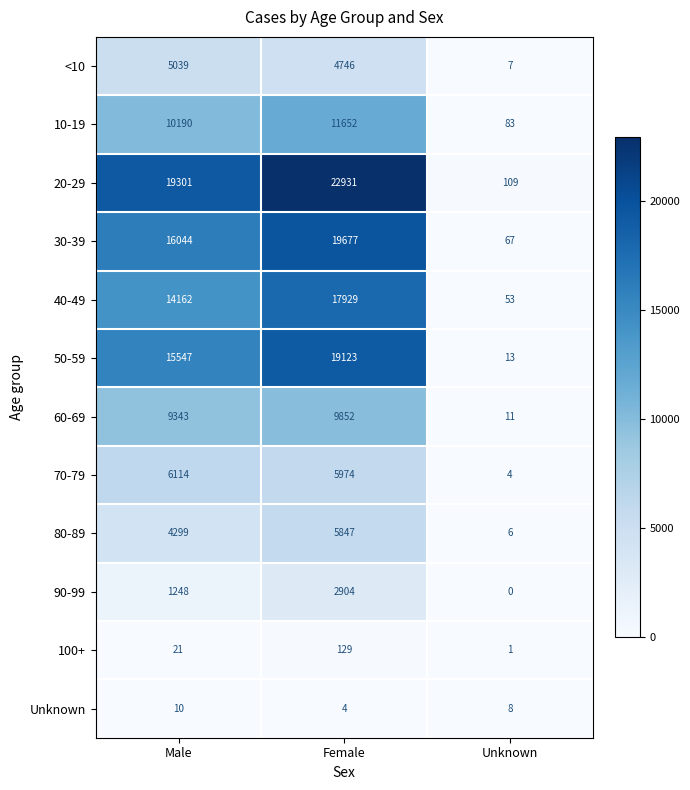

What is the difference between the maximum and second lowest values in the 40-49 series?

3767